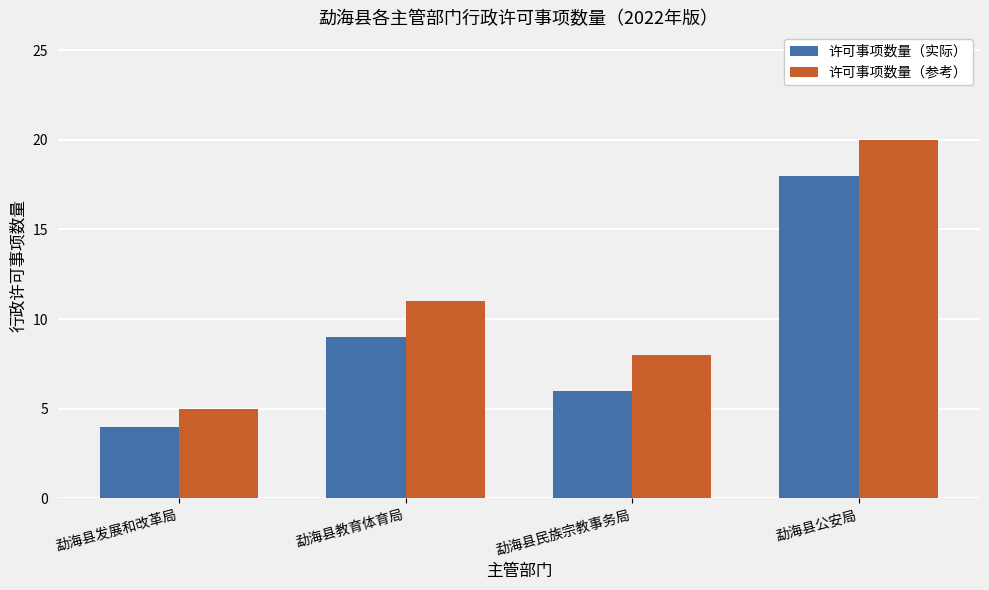

What are all the series names shown in the legend?

许可事项数量（实际）, 许可事项数量（参考）